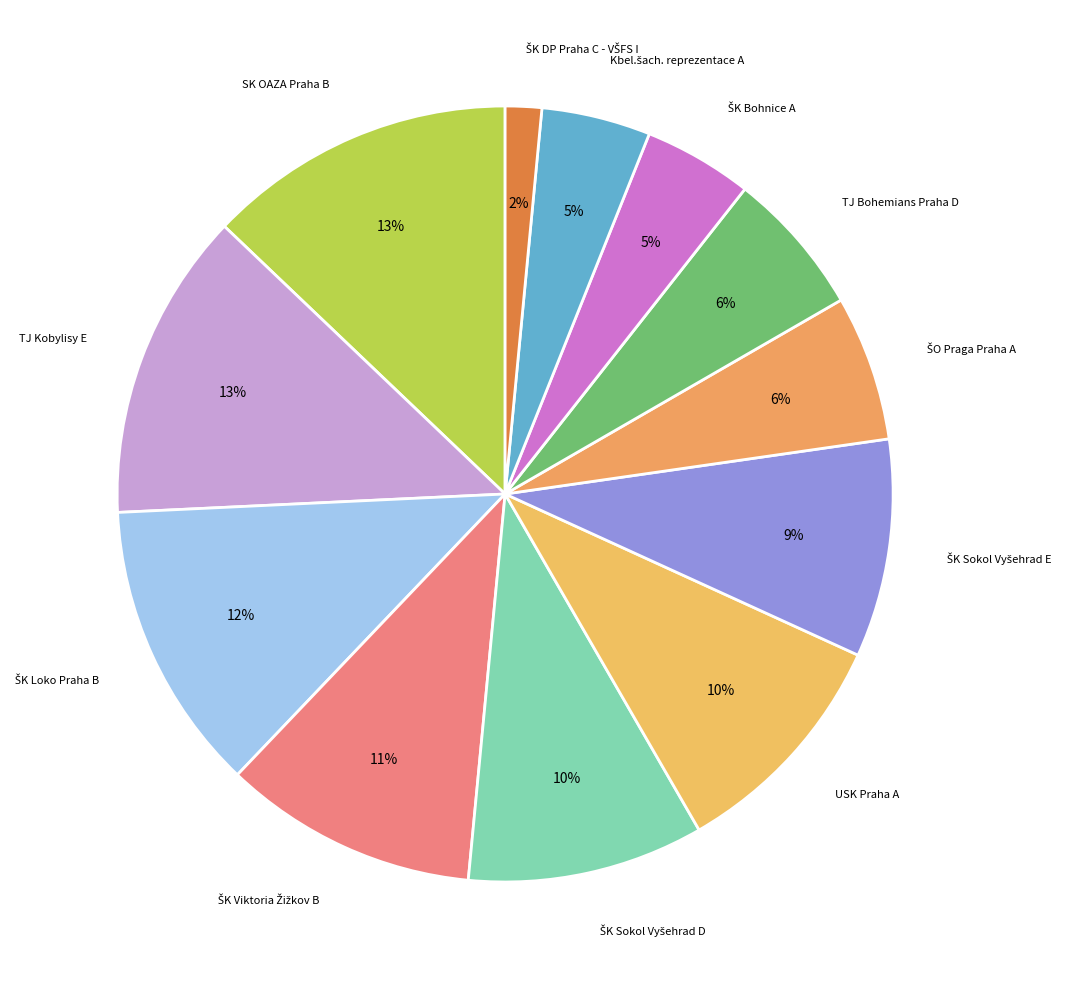

Rank the categories by value from lowest to highest.

ŠK DP Praha C - VŠFS I, ŠK Bohnice A, Kbel.šach. reprezentace A, ŠO Praga Praha A, TJ Bohemians Praha D, ŠK Sokol Vyšehrad E, ŠK Sokol Vyšehrad D, USK Praha A, ŠK Viktoria Žižkov B, ŠK Loko Praha B, SK OAZA Praha B, TJ Kobylisy E